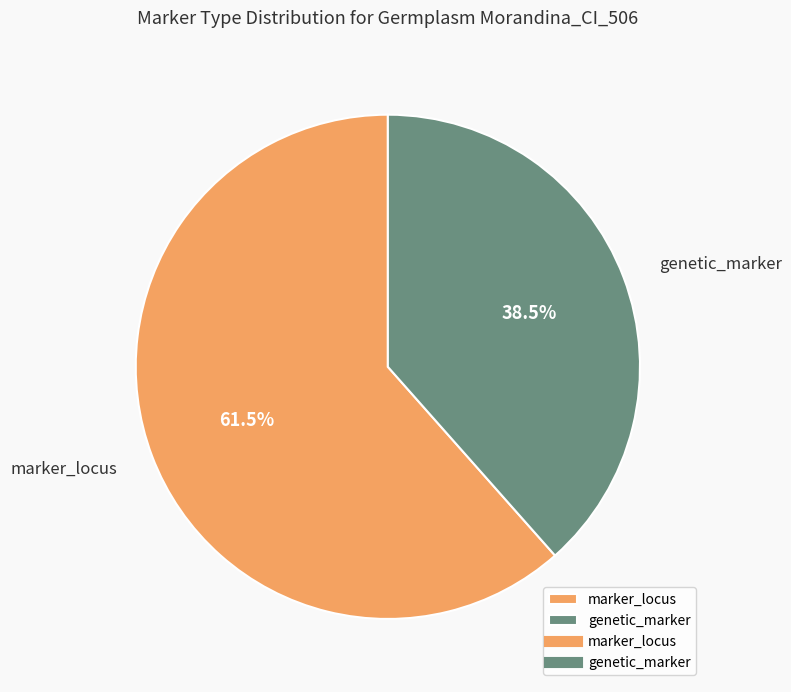

Approximately how many times larger is the value at marker_locus compared to genetic_marker?

1.6